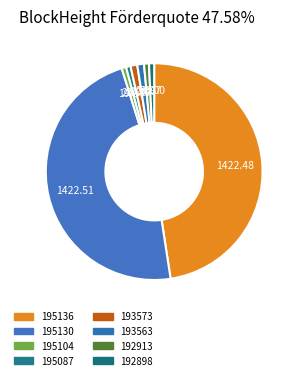

Does 192913 represent more than half of the total?

No